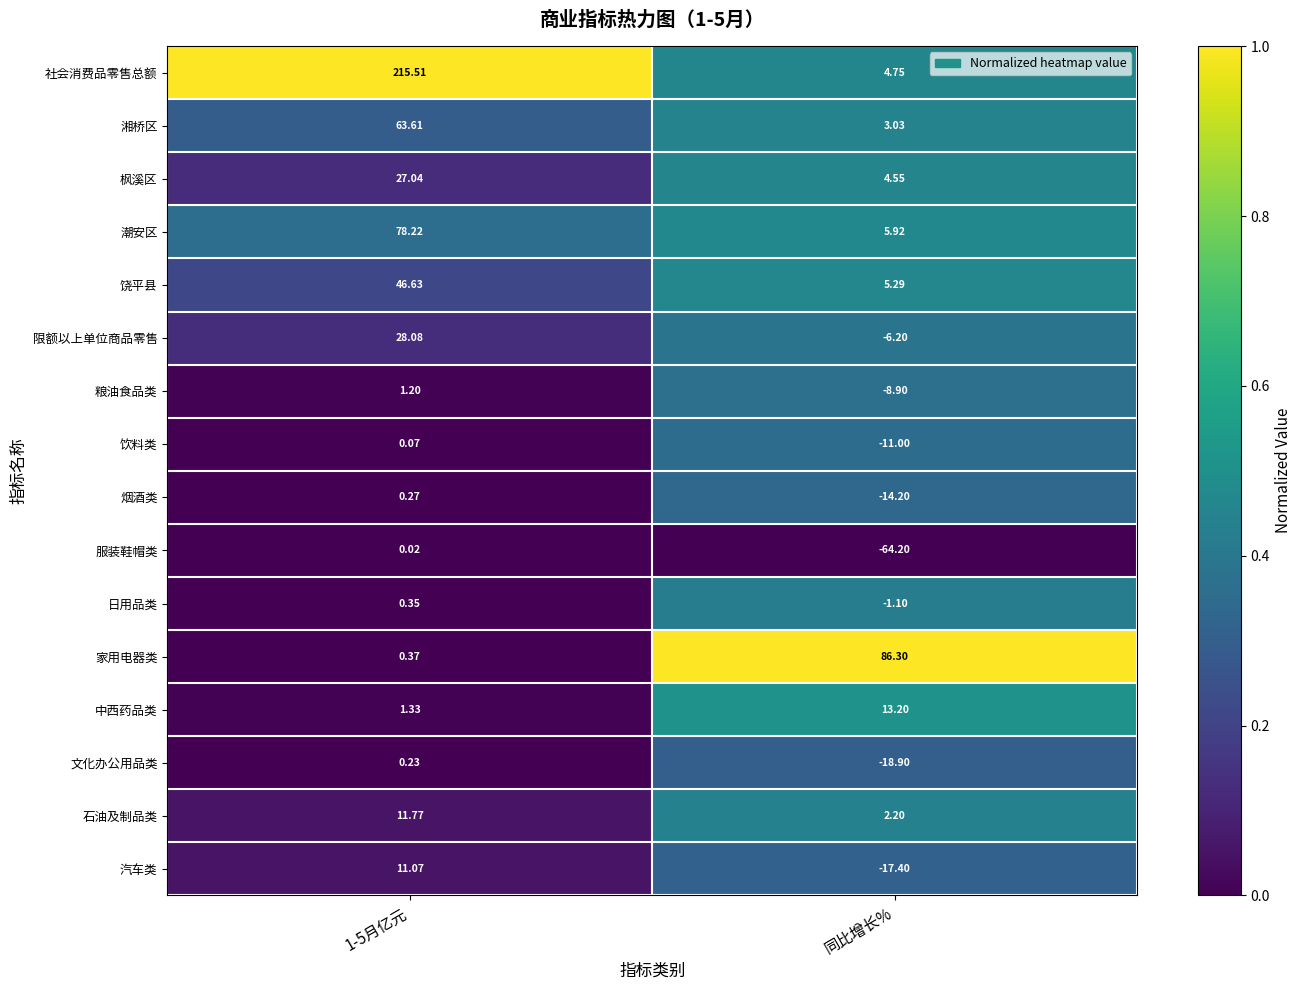

At which category is the sum across all series the highest?

1-5月亿元